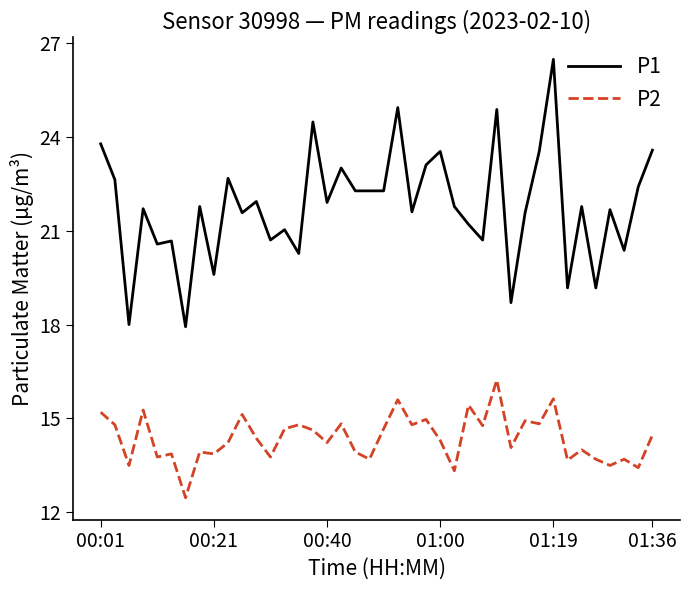

What are all the series names shown in the legend?

P1, P2